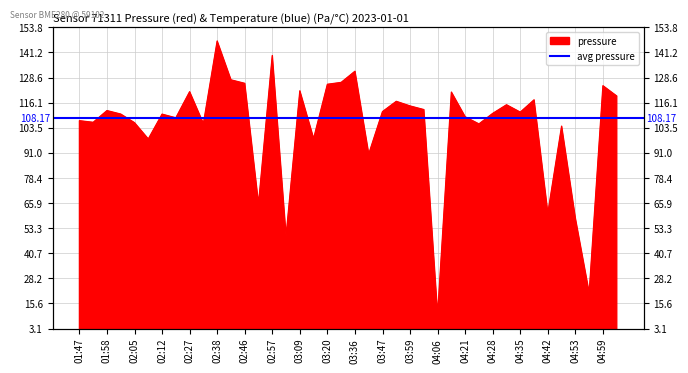

How many values exceed 101611?

20